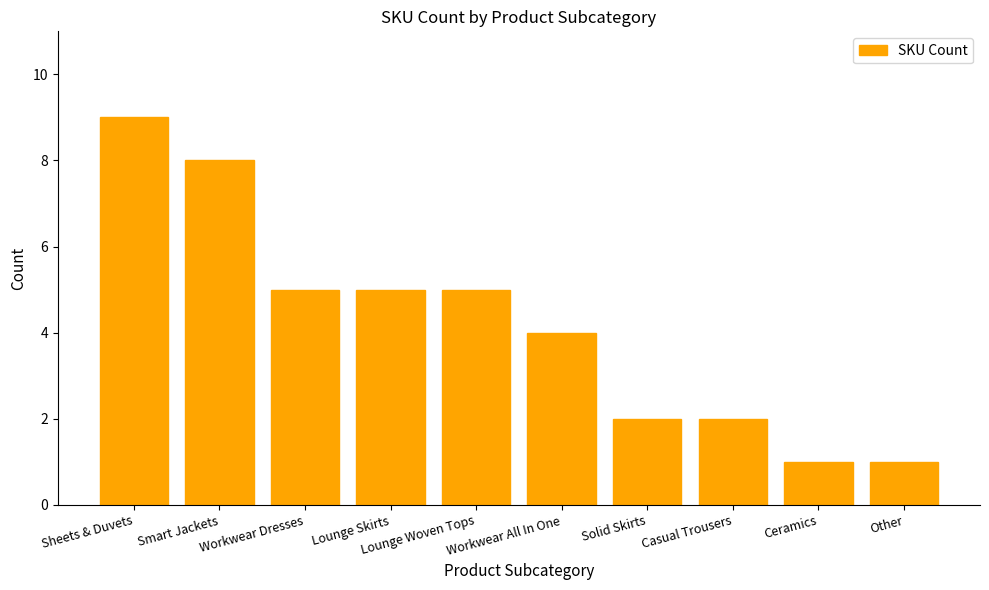

Reading left to right, list all the values displayed in this chart.

9	8	5	5	5	4	2	2	1	1